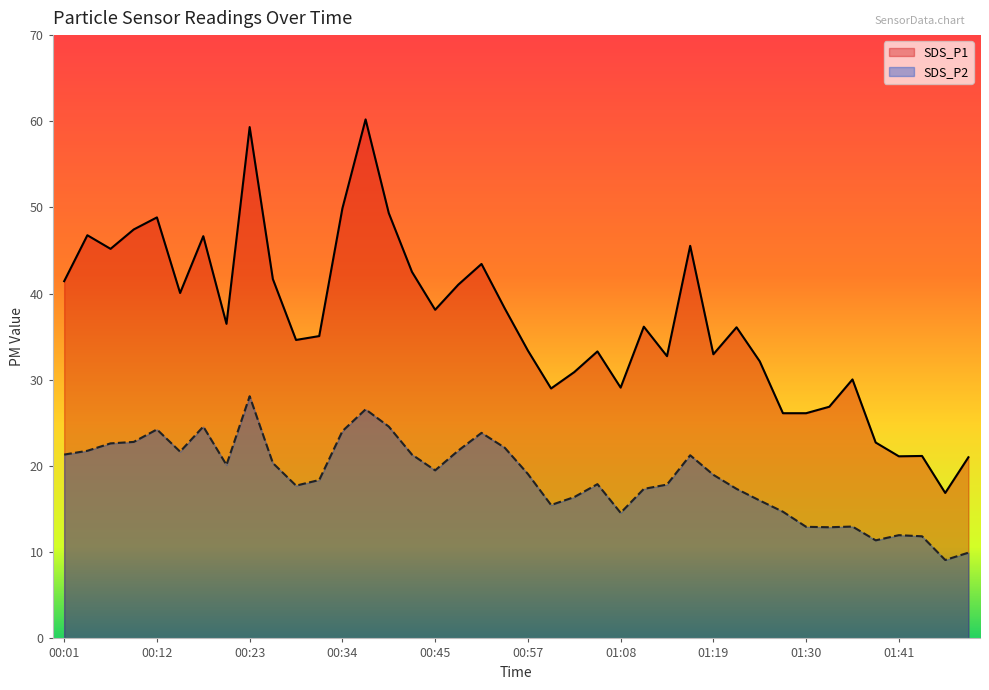

Which has a higher value, 01:30 or 01:47?

01:30